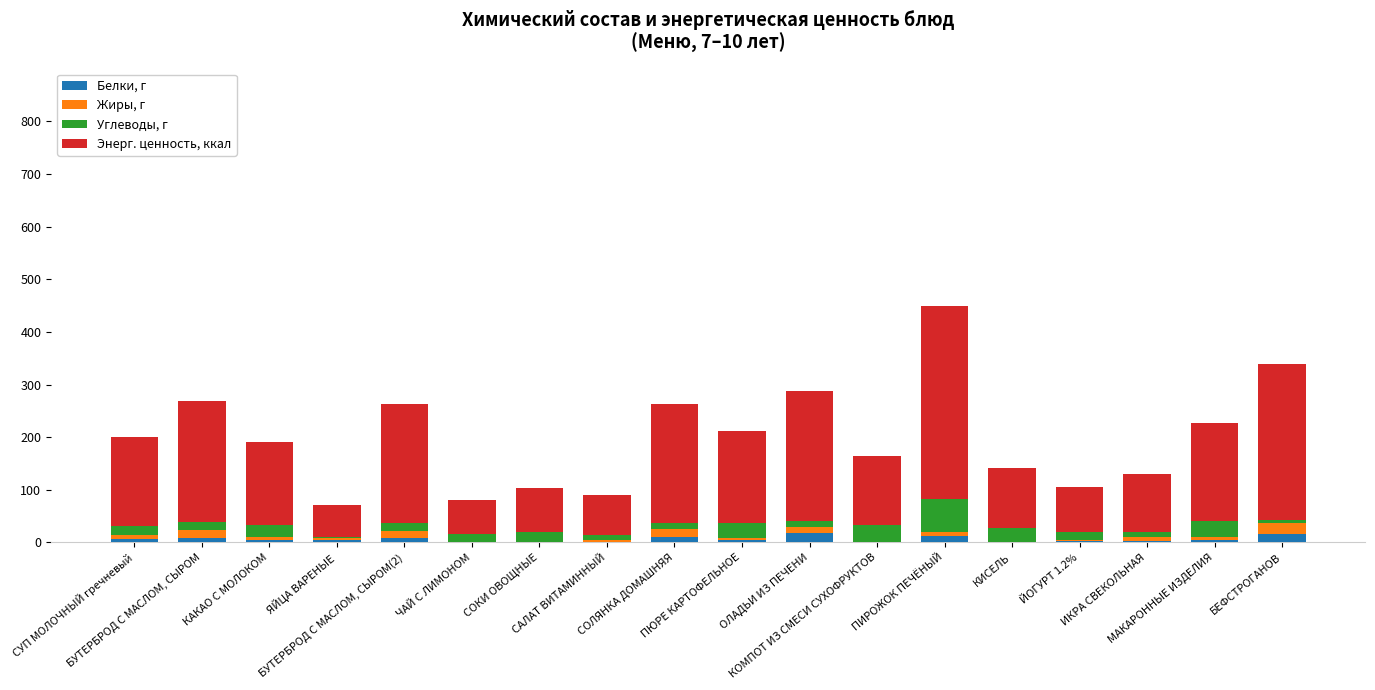

Are the bars horizontal?

No